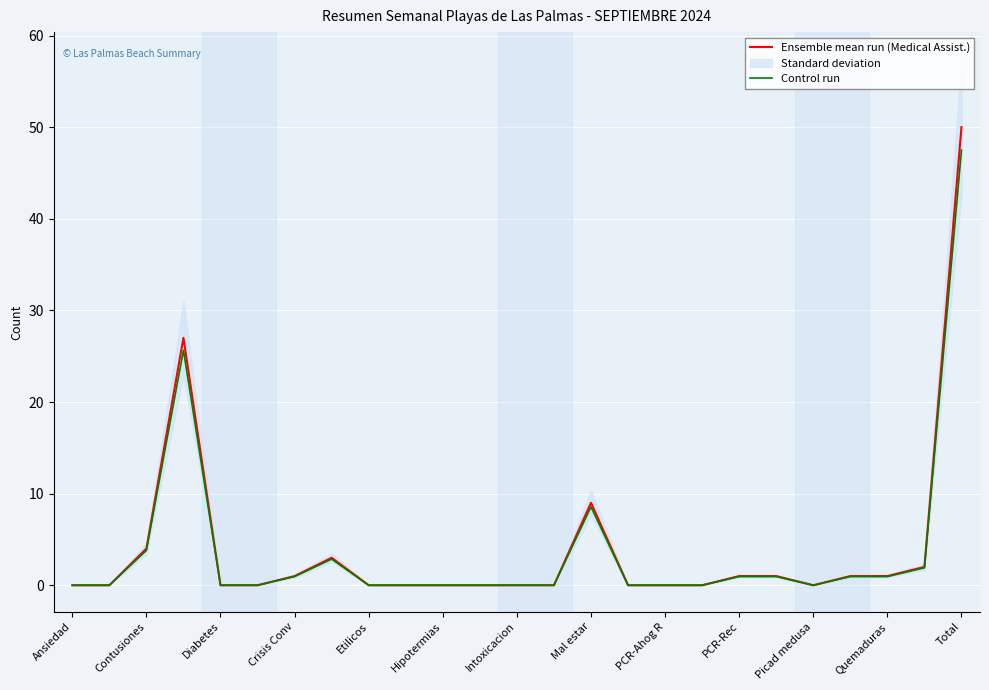

What is the difference between the maximum and minimum values in the Ensemble mean run (Medical Assist.) series?

50.0